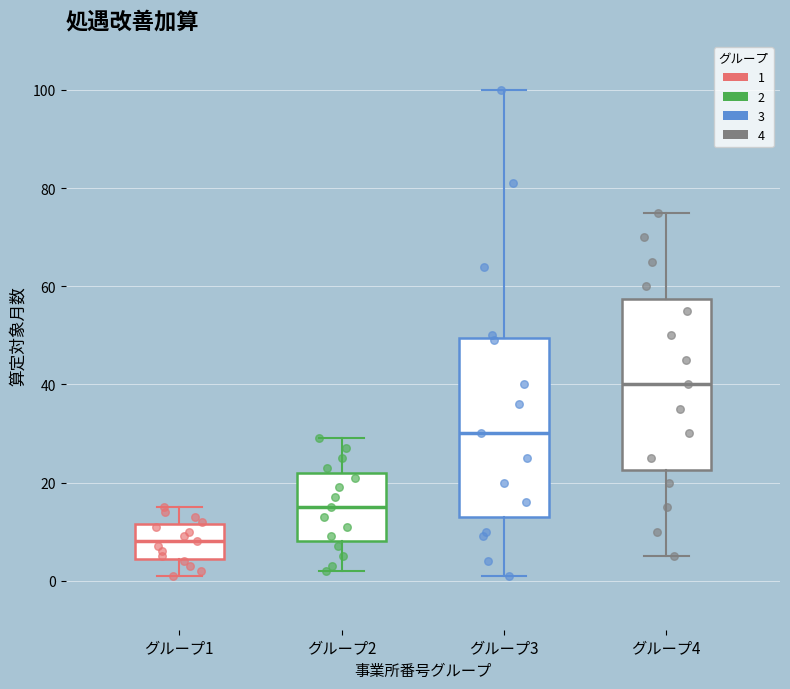

Where does the lower whisker of the box for グループ2 end on the y-axis? The values are not printed on the chart, so give them approximately, as read against the axis.

2